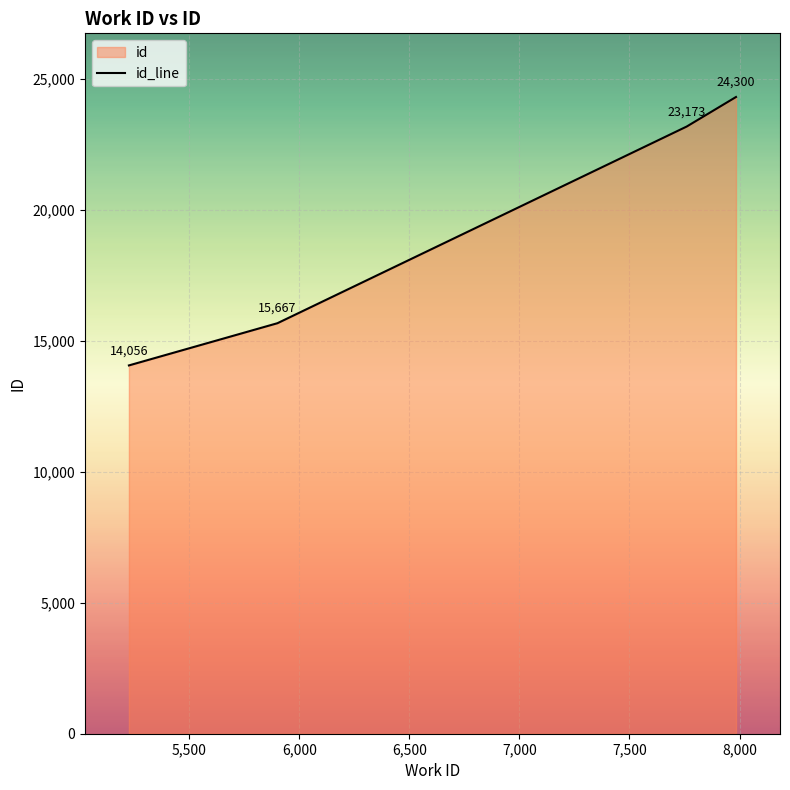

The chart shows a value of 32434 at 7984. True or false?

False